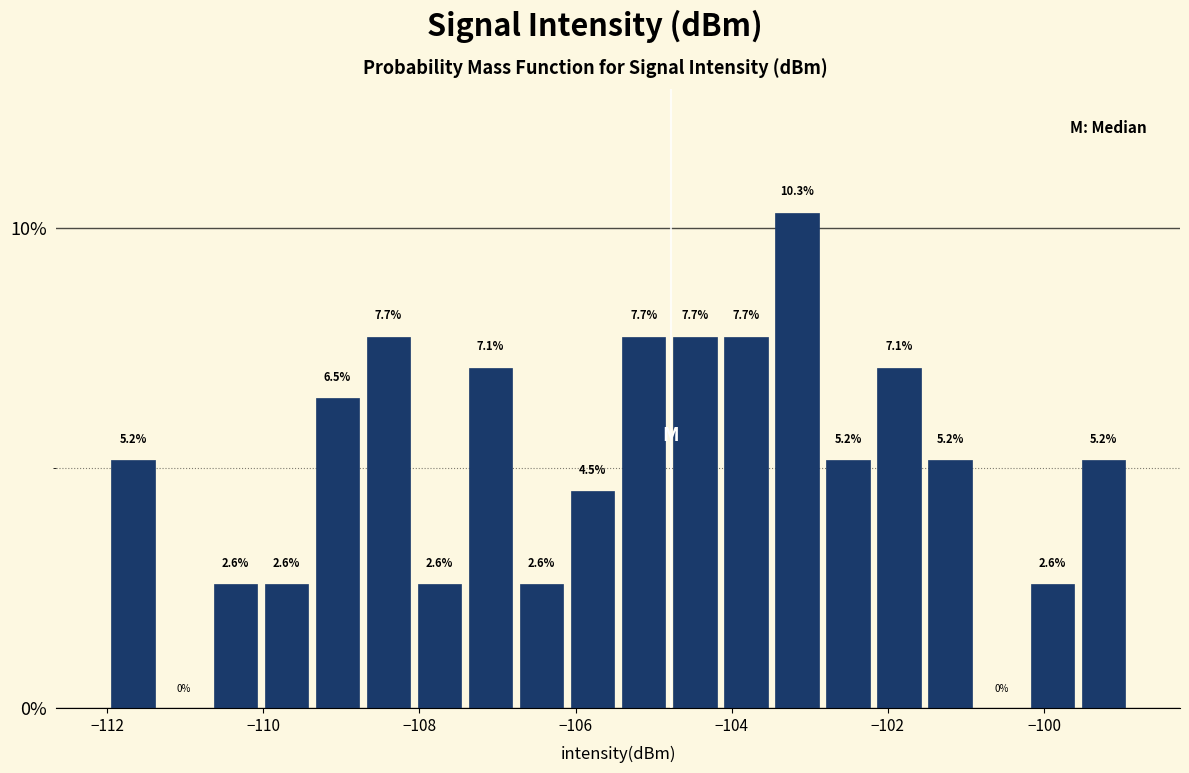

Read against the x-axis, roughly where is the centre of the tallest bar?

-103.2